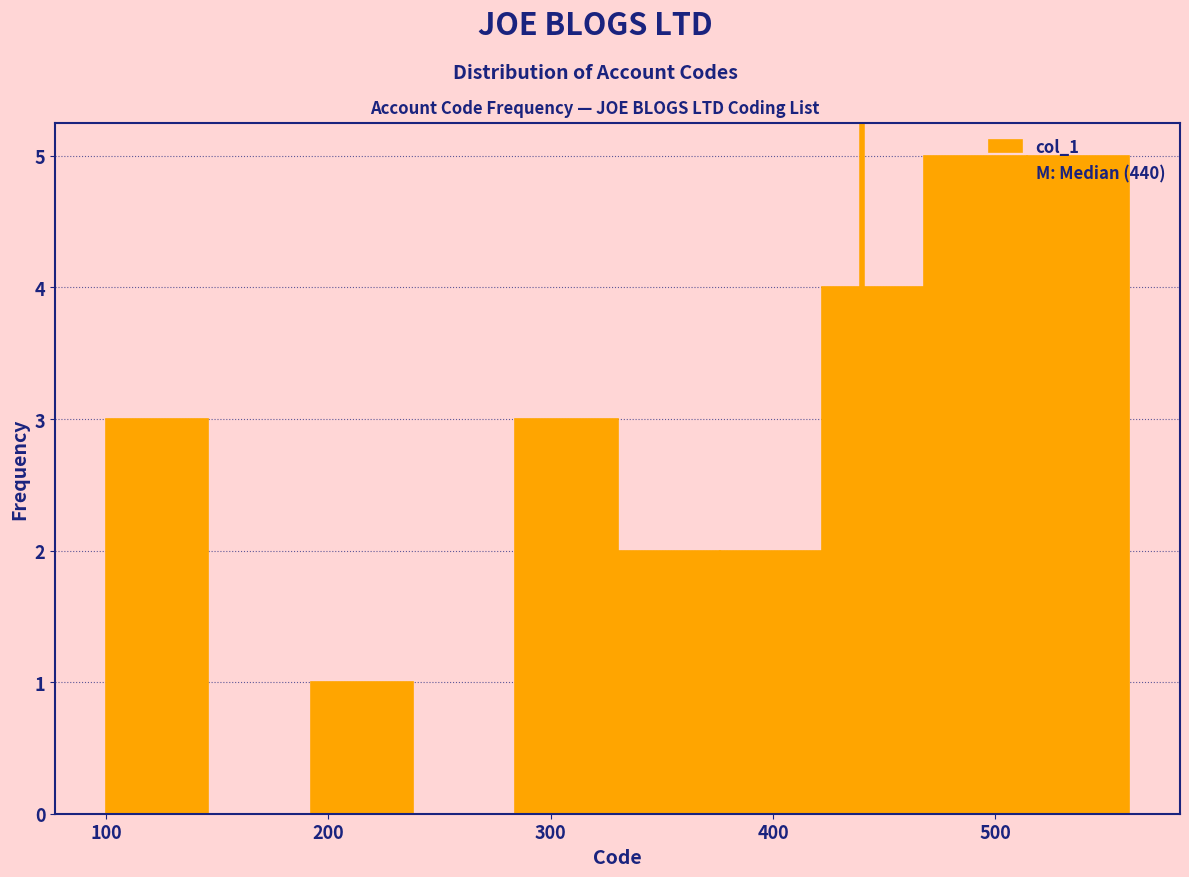

Reading left to right, transcribe this chart: for each bar, give the range it covers on the x-axis and its height. Neither the bar edges nor the heights are printed on the chart, so give them approximately, as read against the axes.

100 to 146: 3
146 to 192: 0
192 to 238: 1
238 to 284: 0
284 to 330: 3
330 to 376: 2
376 to 422: 2
422 to 468: 4
468 to 514: 5
514 to 560: 5